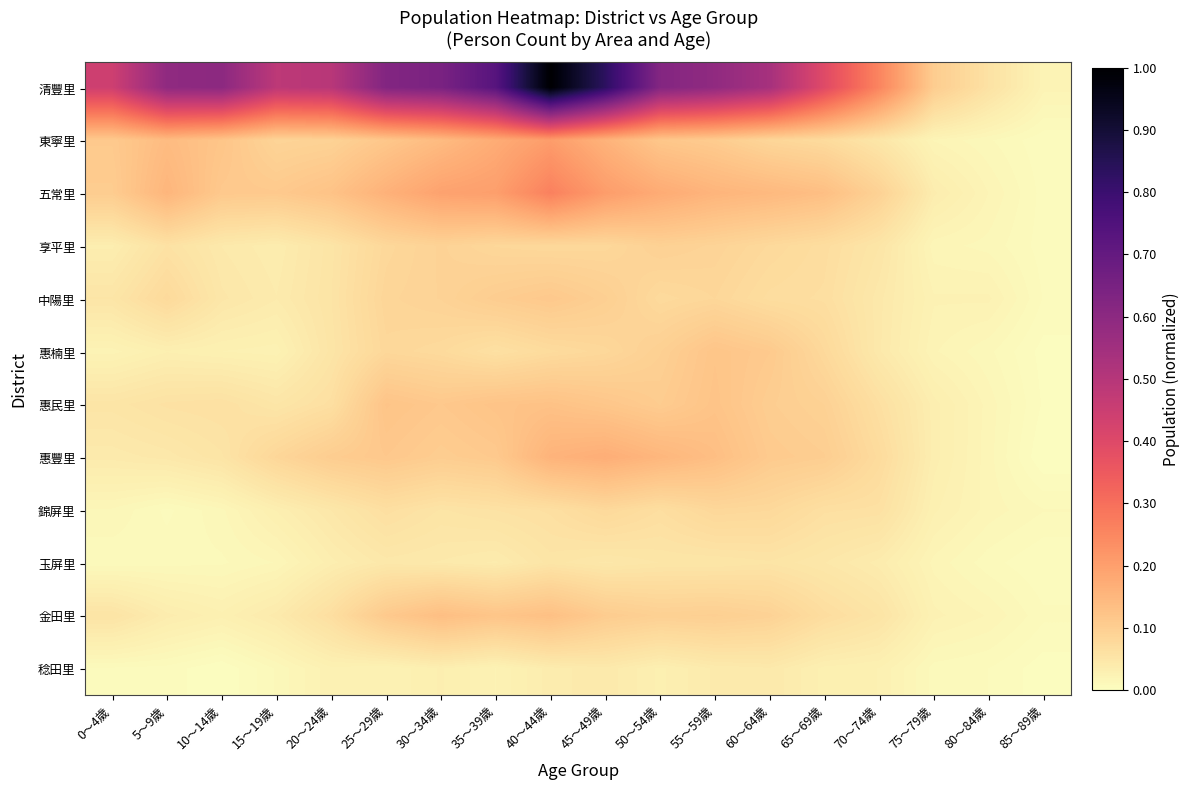

Reading left to right, list all the values displayed in this chart.

清豐里: 0～4歲=0.4	5～9歲=0.6	10～14歲=0.6	15～19歲=0.5	20～24歲=0.5	25～29歲=0.6	30～34歲=0.6	35～39歲=0.7	40～44歲=1.0	45～49歲=0.8	50～54歲=0.6	55～59歲=0.6	60～64歲=0.5	65～69歲=0.4	70～74歲=0.3	75～79歲=0.1	80～84歲=0.1	85～89歲=0.0
東寧里: 0～4歲=0.1	5～9歲=0.1	10～14歲=0.1	15～19歲=0.1	20～24歲=0.1	25～29歲=0.1	30～34歲=0.1	35～39歲=0.2	40～44歲=0.2	45～49歲=0.2	50～54歲=0.1	55～59歲=0.1	60～64歲=0.1	65～69歲=0.1	70～74歲=0.0	75～79歲=0.0	80～84歲=0.0	85～89歲=0.0
五常里: 0～4歲=0.1	5～9歲=0.2	10～14歲=0.1	15～19歲=0.1	20～24歲=0.1	25～29歲=0.2	30～34歲=0.2	35～39歲=0.2	40～44歲=0.3	45～49歲=0.2	50～54歲=0.2	55～59歲=0.2	60～64歲=0.1	65～69歲=0.1	70～74歲=0.1	75～79歲=0.0	80～84歲=0.0	85～89歲=0.0
享平里: 0～4歲=0.0	5～9歲=0.1	10～14歲=0.0	15～19歲=0.0	20～24歲=0.1	25～29歲=0.1	30～34歲=0.1	35～39歲=0.1	40～44歲=0.1	45～49歲=0.1	50～54歲=0.1	55～59歲=0.1	60～64歲=0.1	65～69歲=0.1	70～74歲=0.1	75～79歲=0.0	80～84歲=0.0	85～89歲=0.0
中陽里: 0～4歲=0.1	5～9歲=0.1	10～14歲=0.0	15～19歲=0.0	20～24歲=0.1	25～29歲=0.1	30～34歲=0.1	35～39歲=0.1	40～44歲=0.1	45～49歲=0.1	50～54歲=0.1	55～59歲=0.1	60～64歲=0.1	65～69歲=0.1	70～74歲=0.0	75～79歲=0.0	80～84歲=0.0	85～89歲=0.0
惠楠里: 0～4歲=0.0	5～9歲=0.0	10～14歲=0.0	15～19歲=0.0	20～24歲=0.1	25～29歲=0.1	30～34歲=0.1	35～39歲=0.1	40～44歲=0.1	45～49歲=0.1	50～54歲=0.1	55～59歲=0.1	60～64歲=0.1	65～69歲=0.1	70～74歲=0.0	75～79歲=0.0	80～84歲=0.0	85～89歲=0.0
惠民里: 0～4歲=0.1	5～9歲=0.1	10～14歲=0.1	15～19歲=0.1	20～24歲=0.1	25～29歲=0.1	30～34歲=0.1	35～39歲=0.1	40～44歲=0.1	45～49歲=0.1	50～54歲=0.1	55～59歲=0.1	60～64歲=0.1	65～69歲=0.1	70～74歲=0.1	75～79歲=0.0	80～84歲=0.0	85～89歲=0.0
惠豐里: 0～4歲=0.0	5～9歲=0.0	10～14歲=0.1	15～19歲=0.1	20～24歲=0.1	25～29歲=0.1	30～34歲=0.1	35～39歲=0.1	40～44歲=0.2	45～49歲=0.2	50～54歲=0.2	55～59歲=0.1	60～64歲=0.1	65～69歲=0.1	70～74歲=0.1	75～79歲=0.0	80～84歲=0.0	85～89歲=0.0
錦屏里: 0～4歲=0.0	5～9歲=0.0	10～14歲=0.0	15～19歲=0.0	20～24歲=0.0	25～29歲=0.1	30～34歲=0.1	35～39歲=0.1	40～44歲=0.1	45～49歲=0.1	50～54歲=0.1	55～59歲=0.1	60～64歲=0.1	65～69歲=0.1	70～74歲=0.1	75～79歲=0.0	80～84歲=0.0	85～89歲=0.0
玉屏里: 0～4歲=0.0	5～9歲=0.0	10～14歲=0.0	15～19歲=0.0	20～24歲=0.0	25～29歲=0.0	30～34歲=0.0	35～39歲=0.0	40～44歲=0.1	45～49歲=0.0	50～54歲=0.1	55～59歲=0.1	60～64歲=0.1	65～69歲=0.0	70～74歲=0.0	75～79歲=0.0	80～84歲=0.0	85～89歲=0.0
金田里: 0～4歲=0.1	5～9歲=0.0	10～14歲=0.0	15～19歲=0.0	20～24歲=0.1	25～29歲=0.1	30～34歲=0.1	35～39歲=0.1	40～44歲=0.1	45～49歲=0.1	50～54歲=0.1	55～59歲=0.1	60～64歲=0.1	65～69歲=0.1	70～74歲=0.1	75～79歲=0.0	80～84歲=0.0	85～89歲=0.0
稔田里: 0～4歲=0.0	5～9歲=0.0	10～14歲=0.0	15～19歲=0.0	20～24歲=0.0	25～29歲=0.0	30～34歲=0.0	35～39歲=0.0	40～44歲=0.0	45～49歲=0.0	50～54歲=0.0	55～59歲=0.0	60～64歲=0.0	65～69歲=0.0	70～74歲=0.0	75～79歲=0.0	80～84歲=0.0	85～89歲=0.0